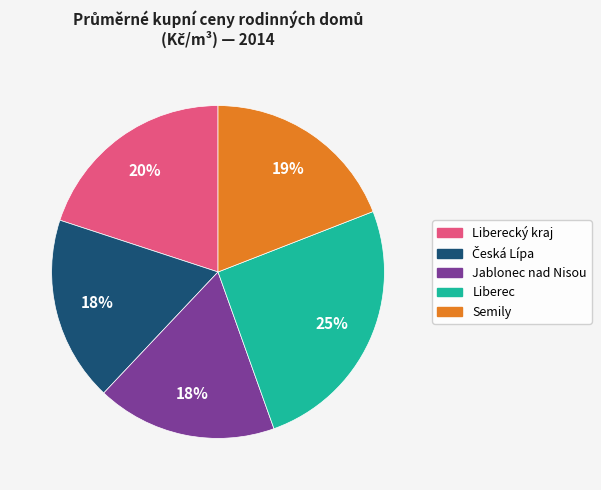

Does any single category account for the majority?

No